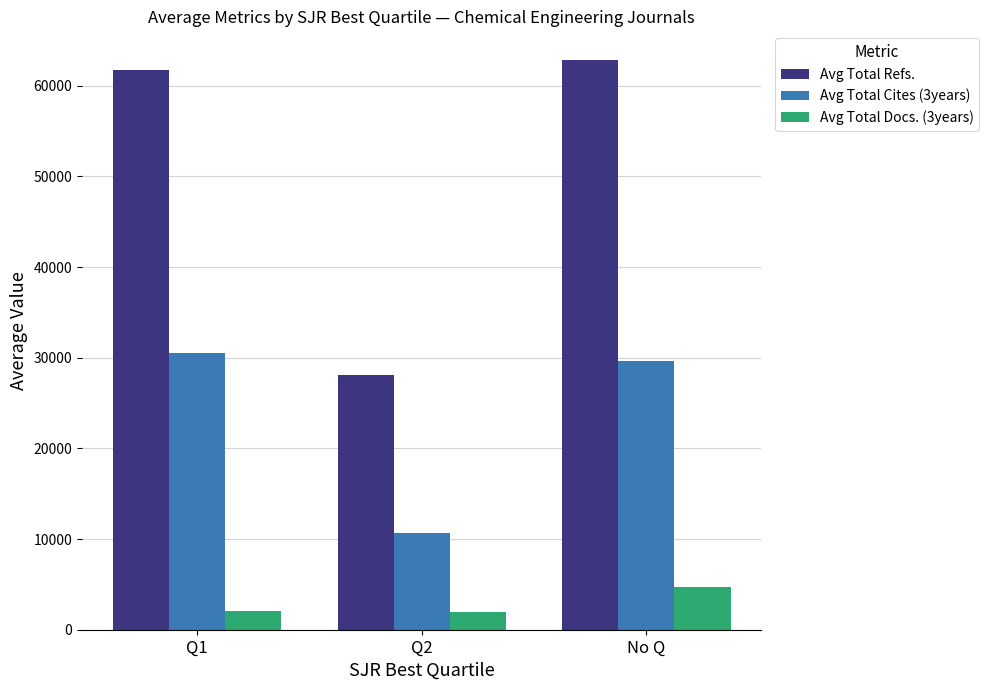

At how many categories does at least one series exceed 47089?

2